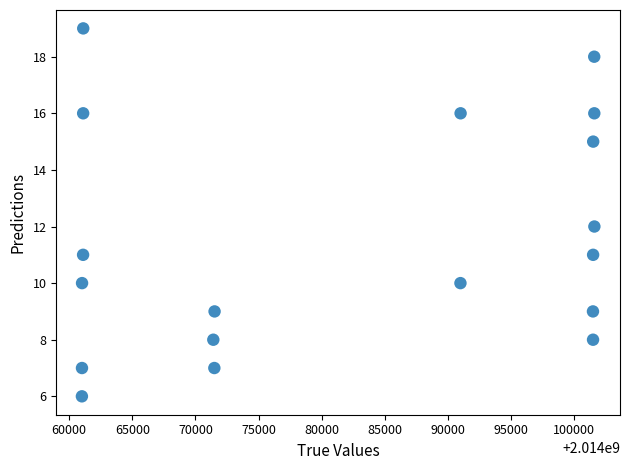

What is the range of X values (max minus min)?

40606